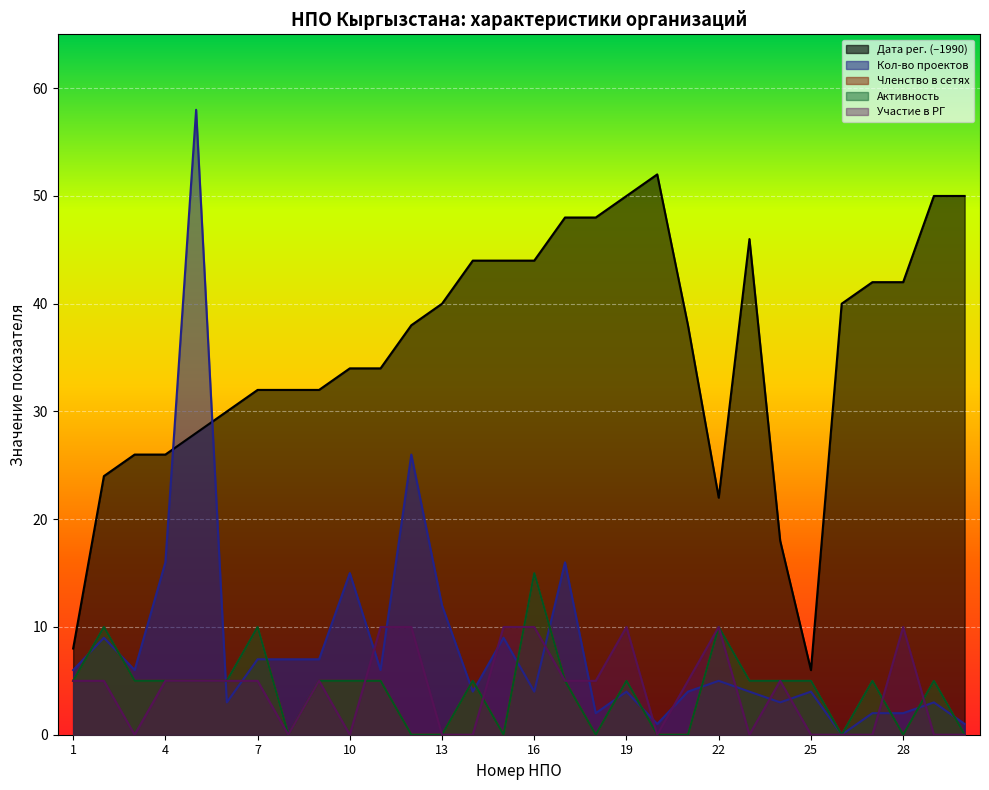

At which category does the chart reach its peak across all series?

5